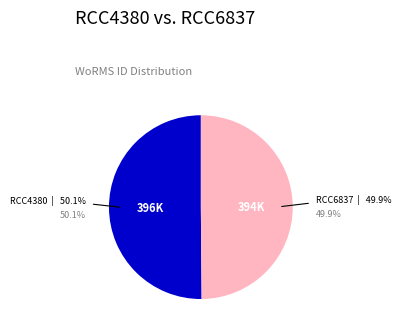

To the nearest percent, what portion does RCC4380 represent?

50%